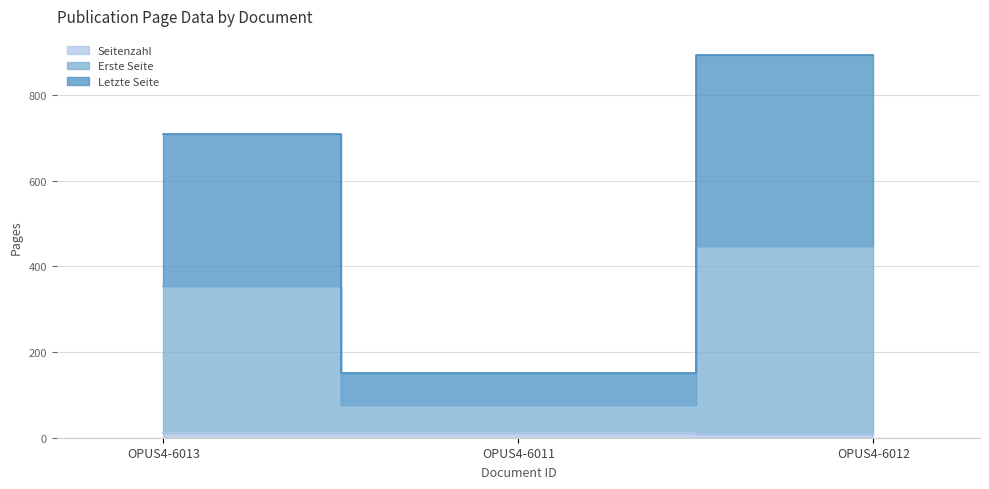

Is it true that Seitenzahl equals 19 at OPUS4-6011?

False